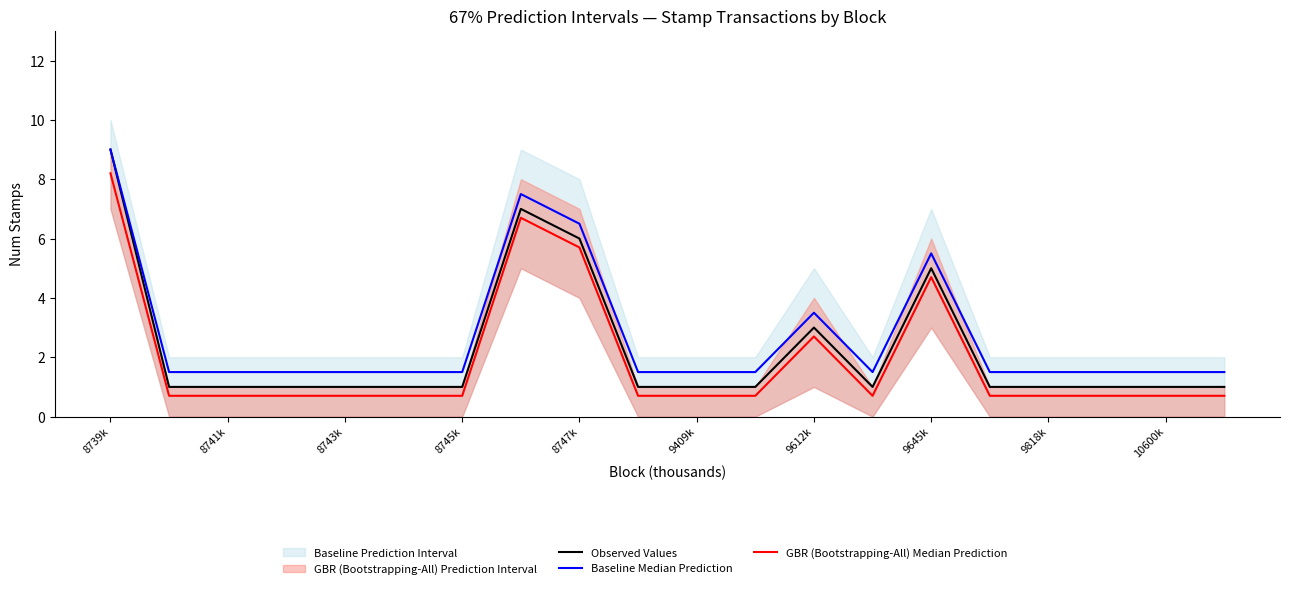

List the series in order of their overall mean, highest first.

Baseline Median Prediction, Observed Values, GBR (Bootstrapping-All) Median Prediction